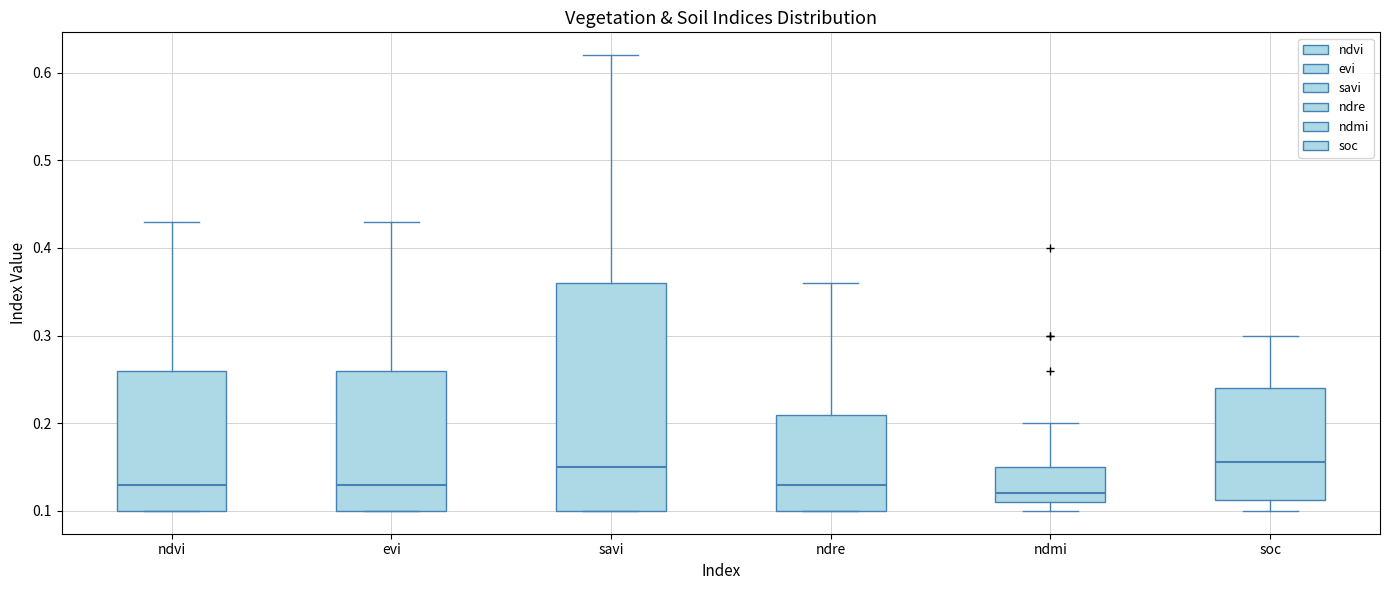

Comparing the boxes themselves (not the whiskers), which one is the tallest?

savi